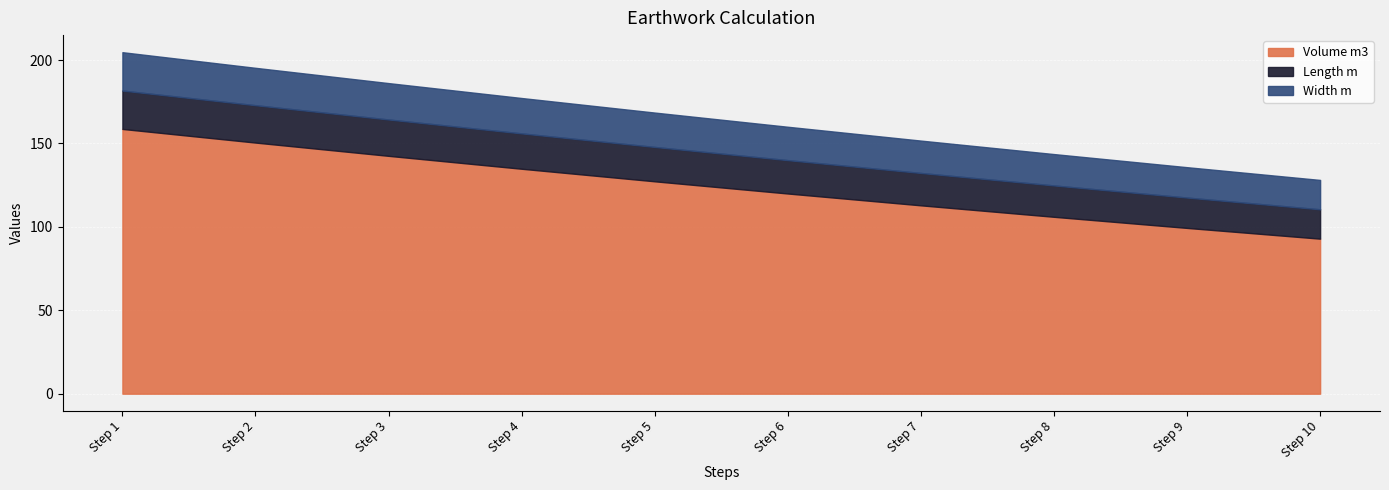

How many values in the Length m series exceed 20?

5